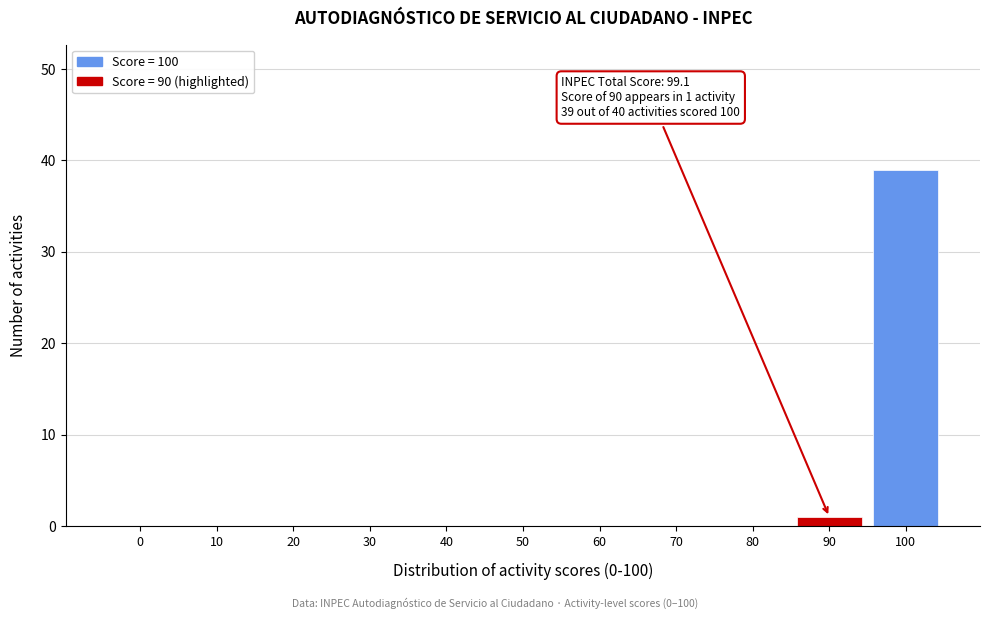

Reading left to right, extract all data points from this chart.

0=0	10=0	20=0	30=0	40=0	50=0	60=0	70=0	80=0	90=1	100=39